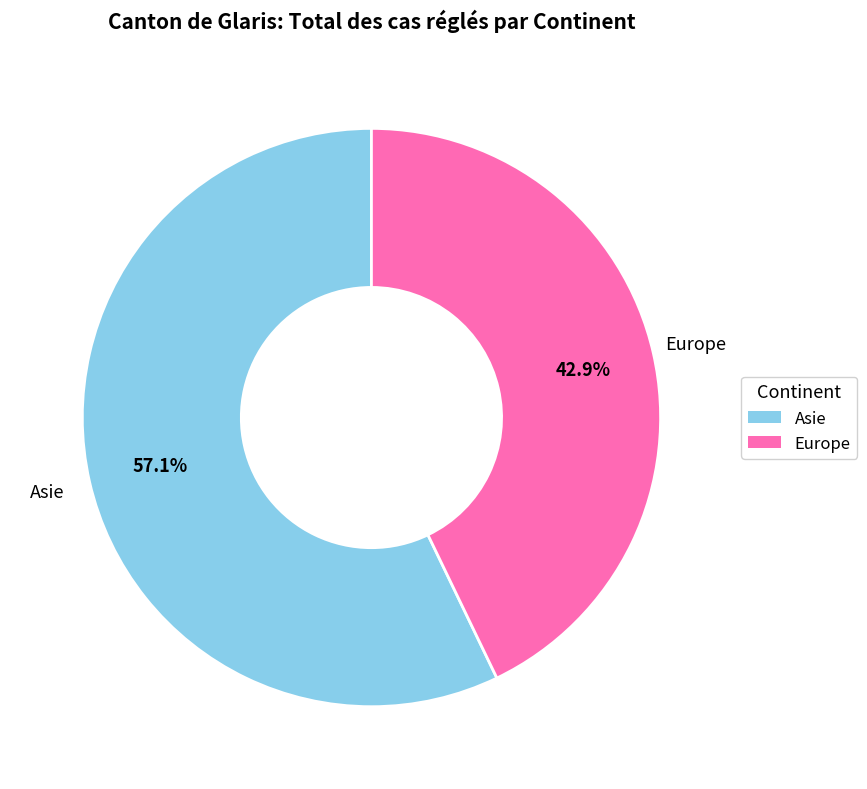

To the nearest percent, what is the difference between the largest and smallest slice percentages?

14%